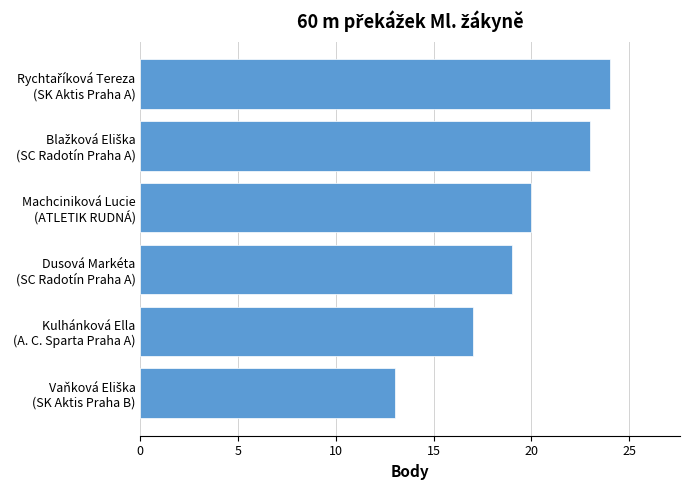

How many series are shown in this chart?

1